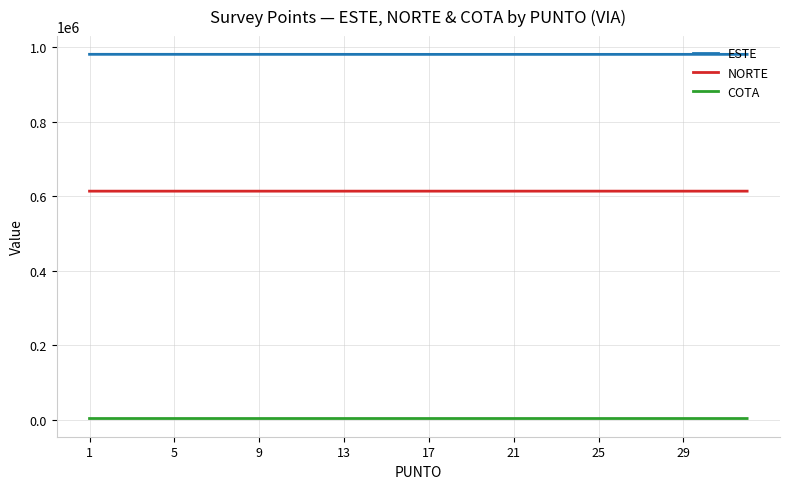

List the series in order of their overall mean, lowest first.

COTA, NORTE, ESTE